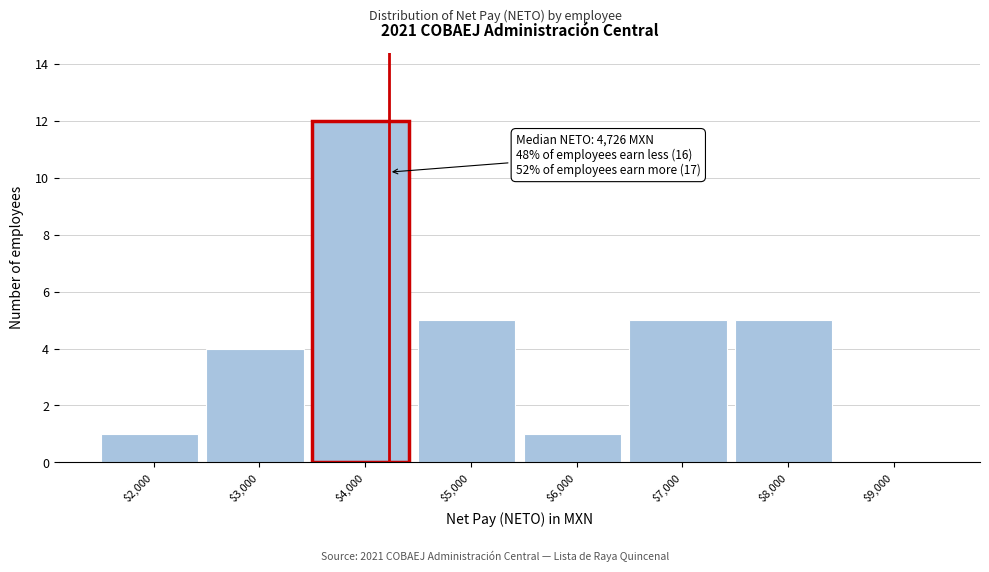

True or false: the data shows 0 at $9,000.

True